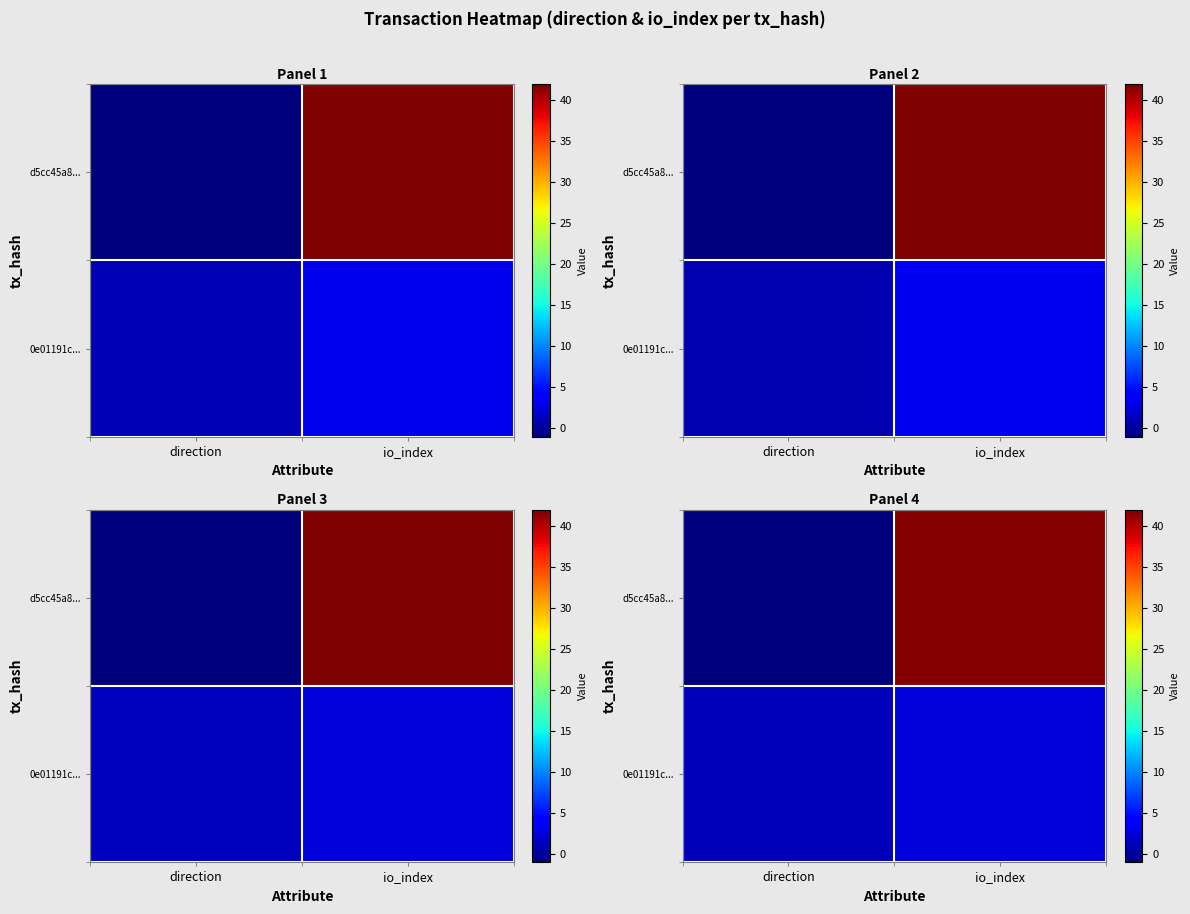

Rank the categories by row_0 value from highest to lowest.

io_index, direction